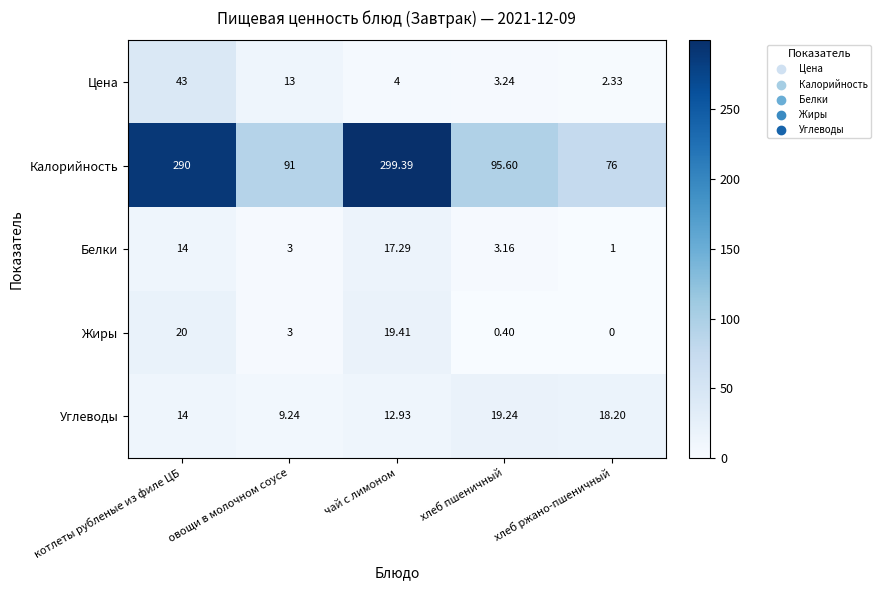

Is the value of Жиры at овощи в молочном соусе greater than the value of Калорийность at чай с лимоном?

No